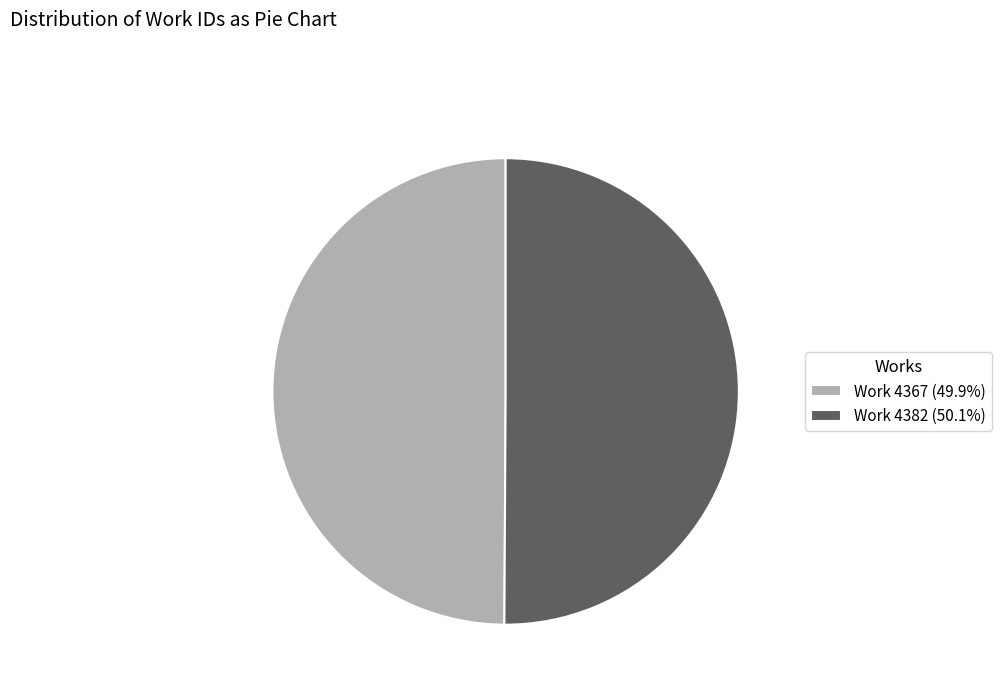

Is it true that Work 4382 is 50% of the pie?

True